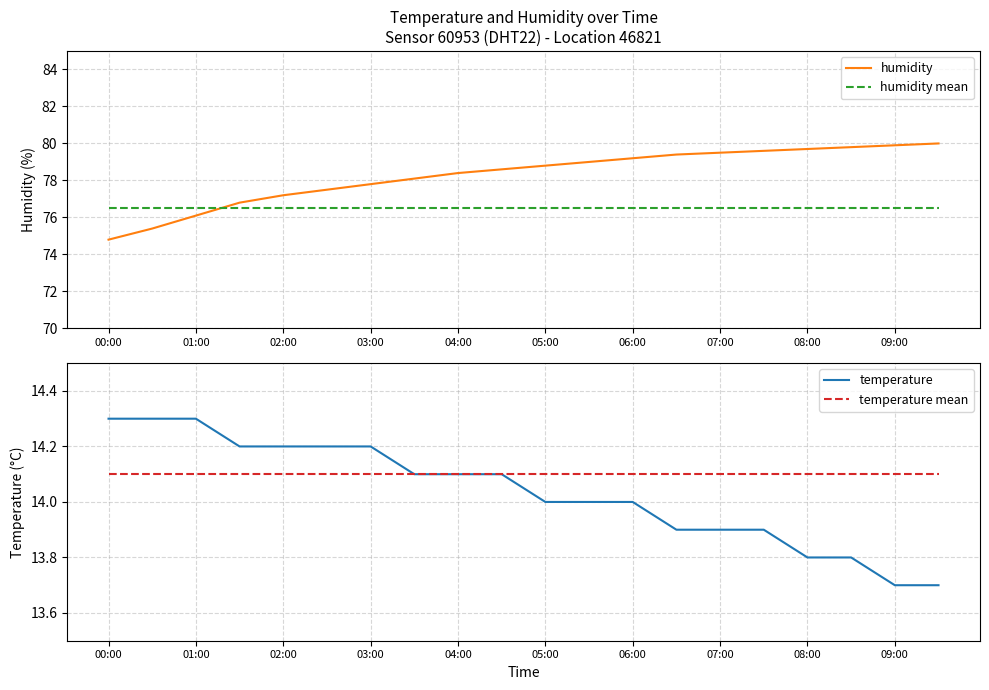

The value of humidity at 06:00 is 124.3. True or false?

False